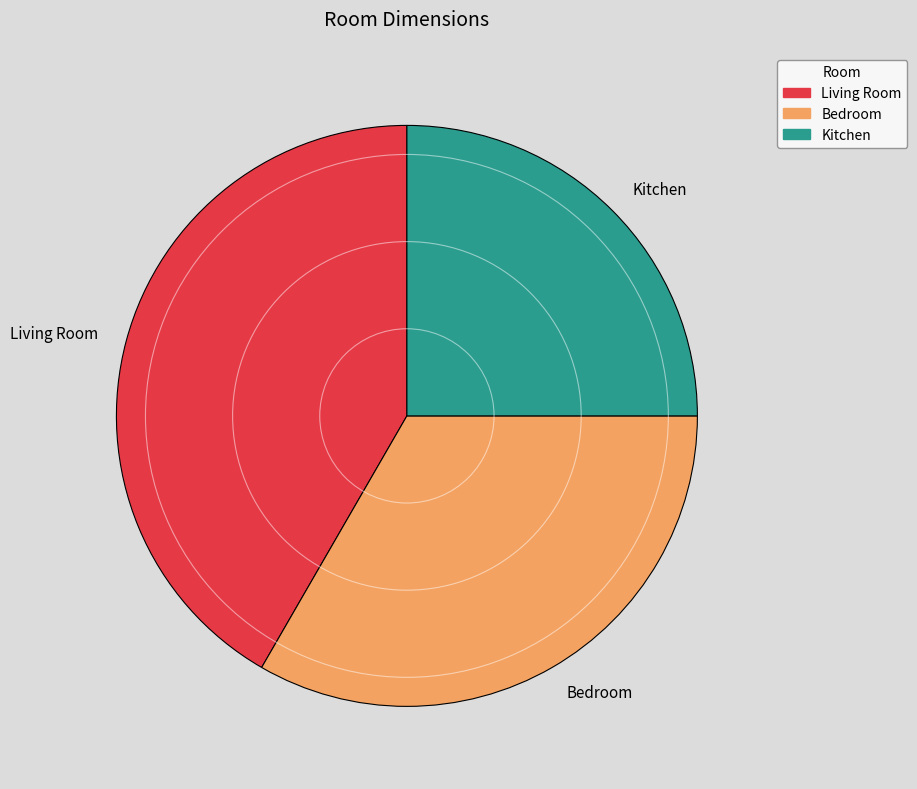

Approximately how many times larger is the value at Bedroom compared to Living Room?

0.8